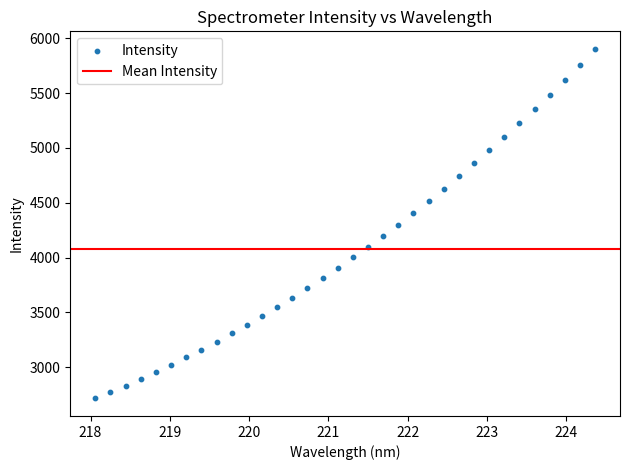

What is the range of X values (max minus min)?

6.3